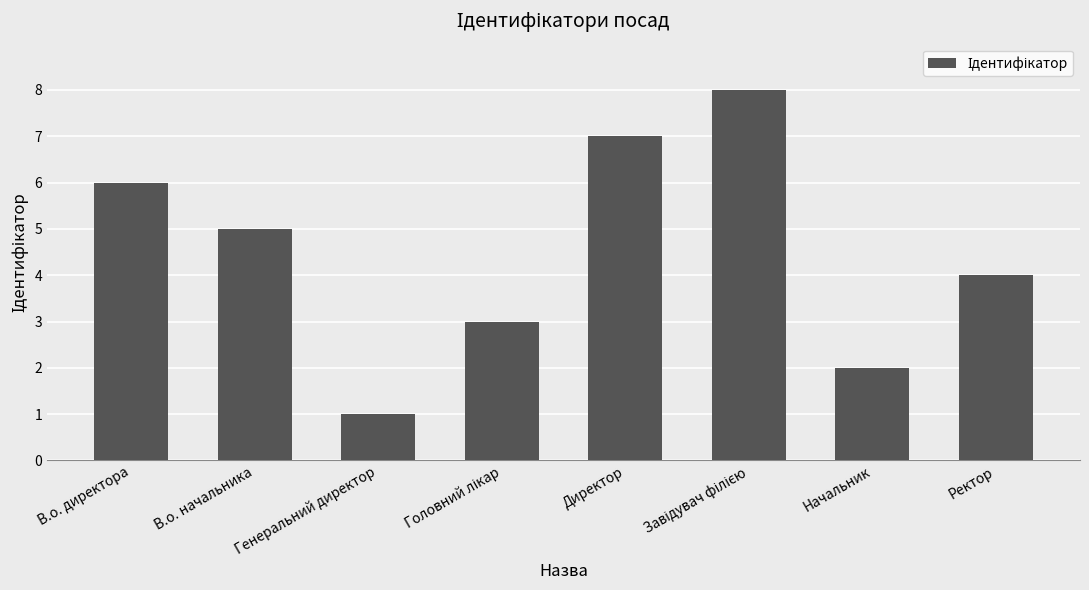

At which label does the data first exceed 5?

В.о. директора